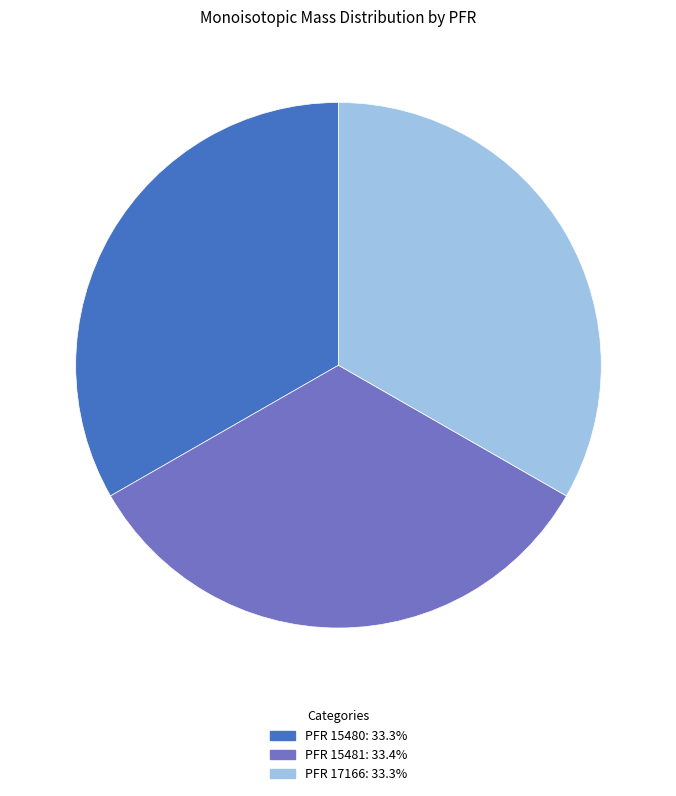

Is there any slice that represents more than half of the pie?

No